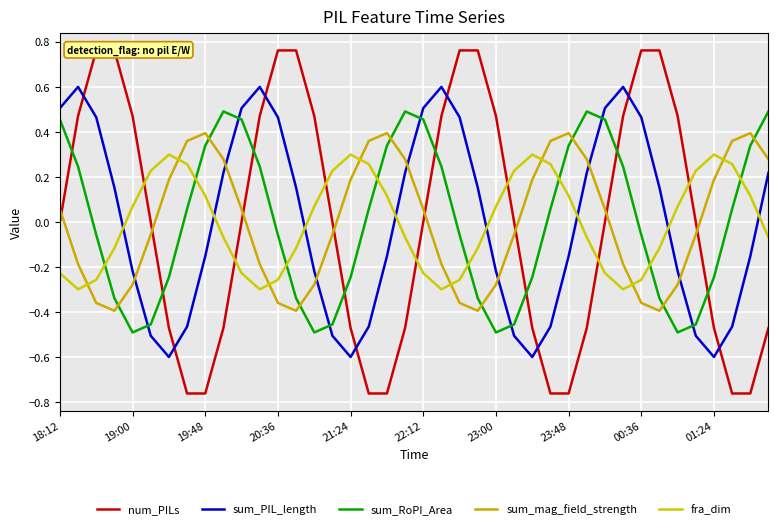

What is the minimum value shown in the chart?

-0.8